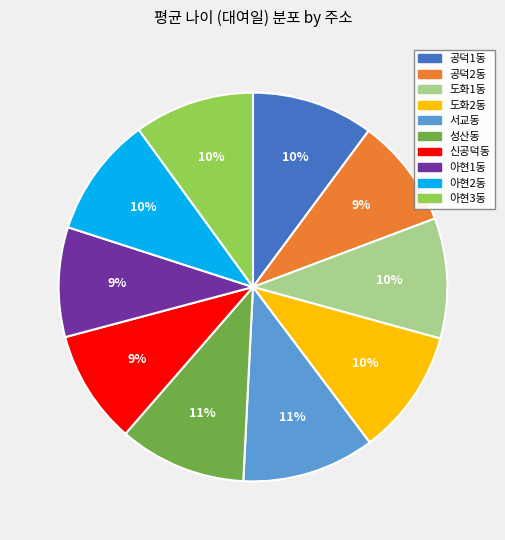

How many slices are in this pie chart?

10